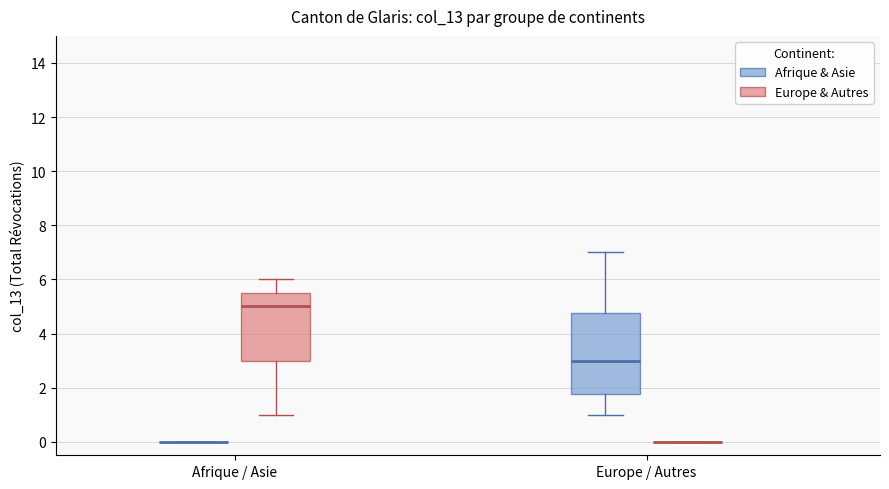

Reading left to right, transcribe this box plot: for each box, give where its median line is, the range the box spans, and where its two whiskers end, as read against the y-axis. The values are not printed on the chart, so give them approximately, as read against the axis.

Afrique / Asie (Afrique & Asie): box collapsed to a line at 0.0, whiskers 0.0 to 0.0
Afrique / Asie (Europe & Autres): median 5.0, box 3.0 to 5.6, whiskers 1.0 to 6.0
Europe / Autres (Afrique & Asie): median 3.0, box 1.8 to 4.8, whiskers 1.0 to 7.0
Europe / Autres (Europe & Autres): box collapsed to a line at 0.0, whiskers 0.0 to 0.0